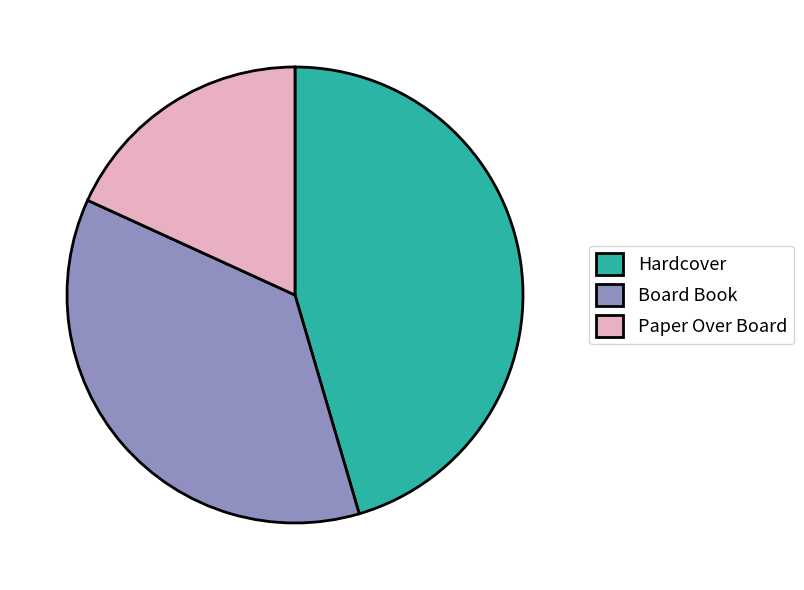

What is the ratio of the value at Board Book to the value at Paper Over Board?

2.0